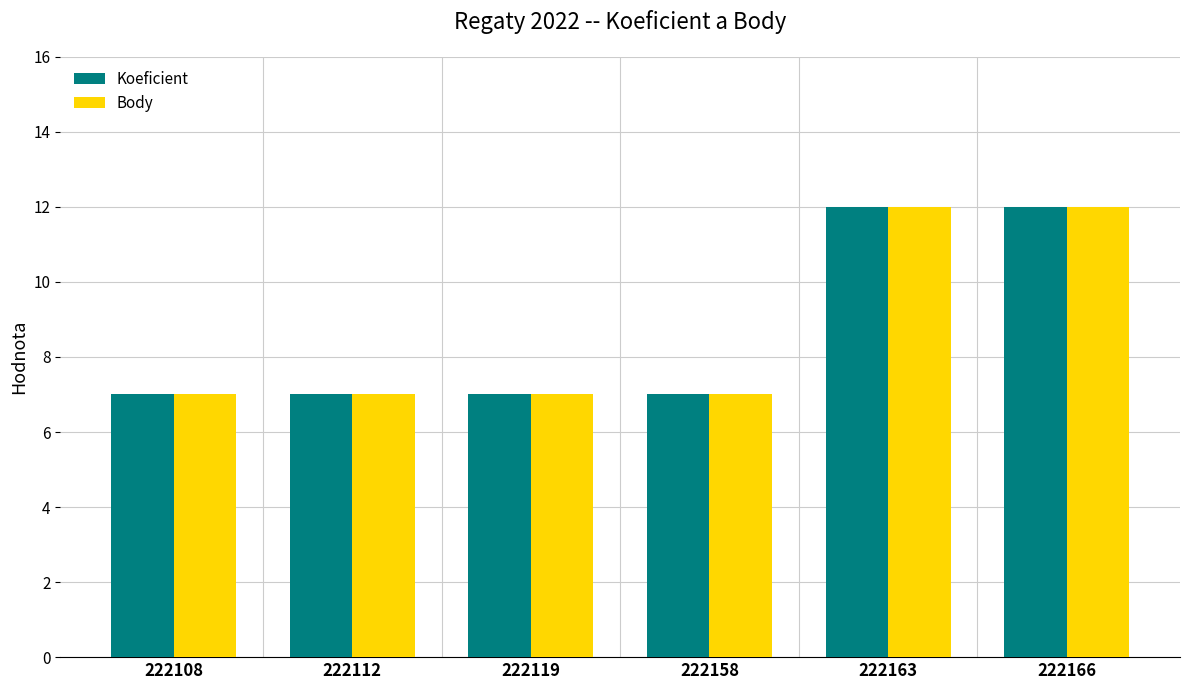

What is the maximum value for Body?

12